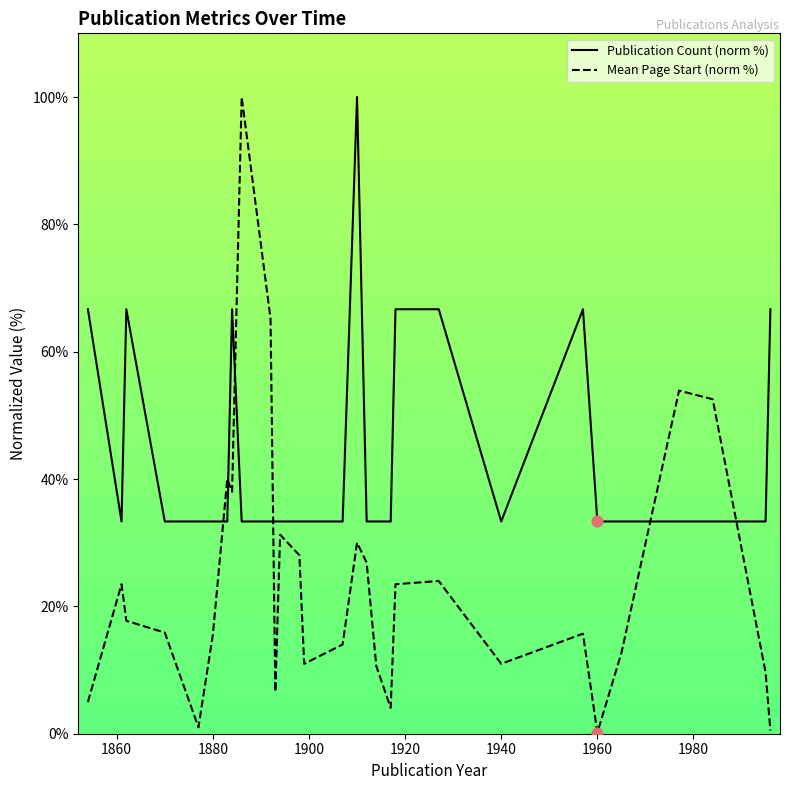

Which series has the largest Y range (max minus min)?

Mean Page Start (norm %)